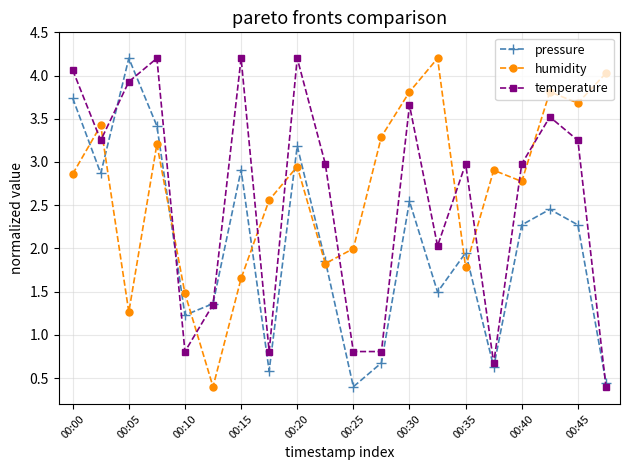

How many intersections are there between humidity and temperature?

11